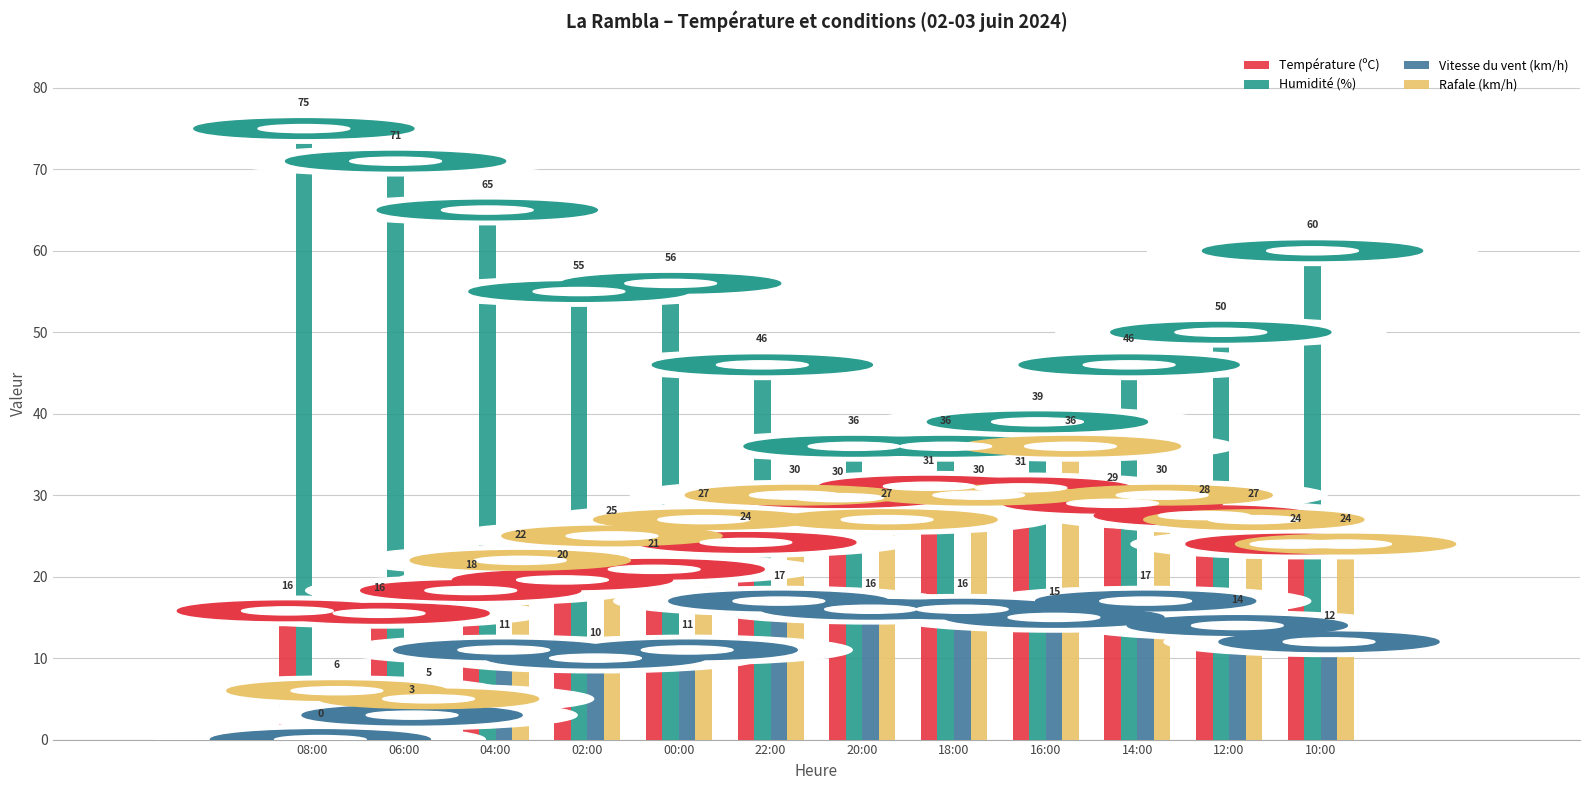

Does the chart contain stacked bars?

No